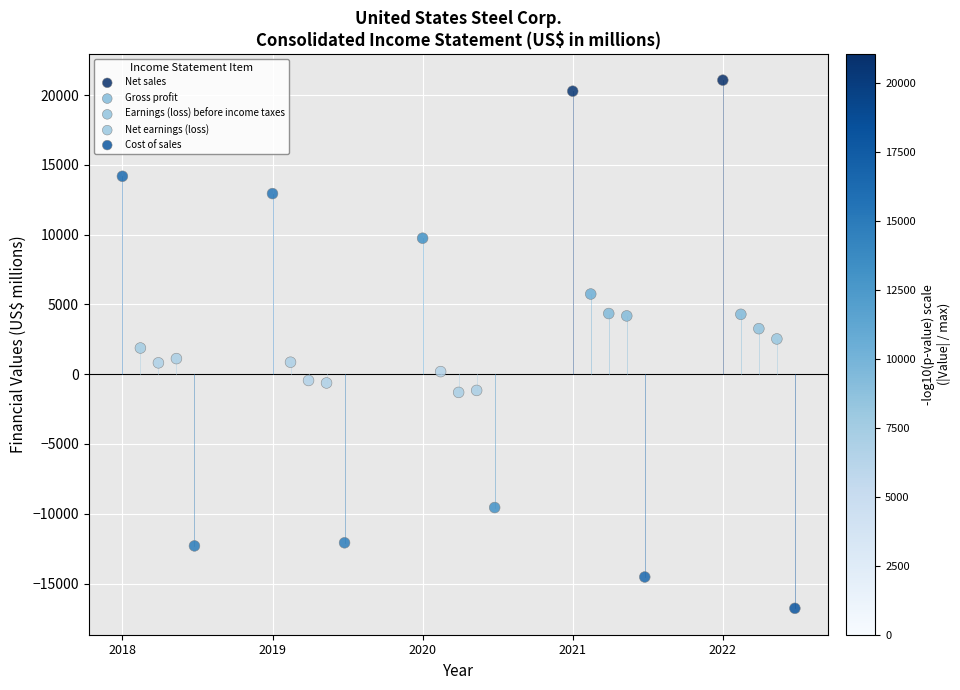

Which series contains the lowest Y value?

Cost of sales